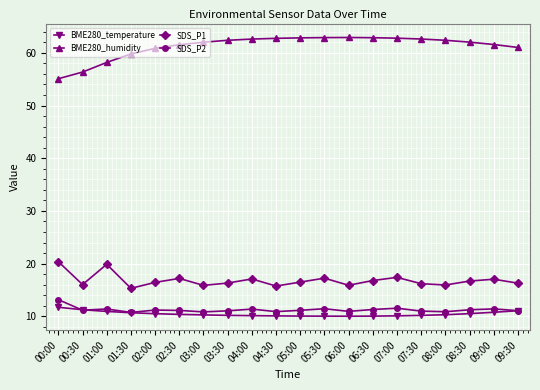

Count the number of data series in this chart.

4